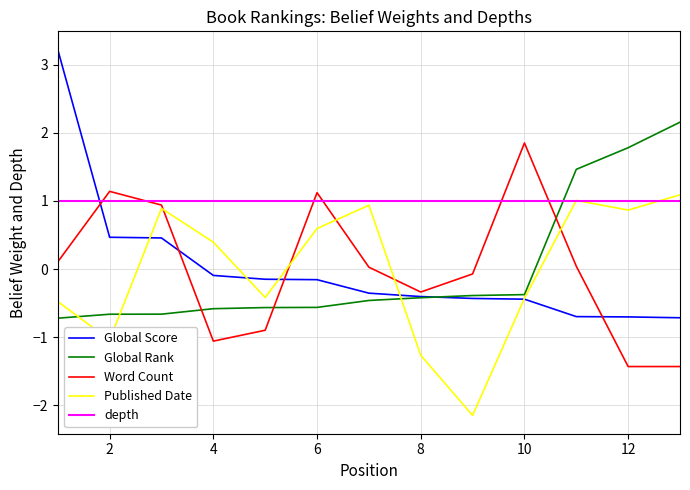

What is the smallest value displayed?

-2.1